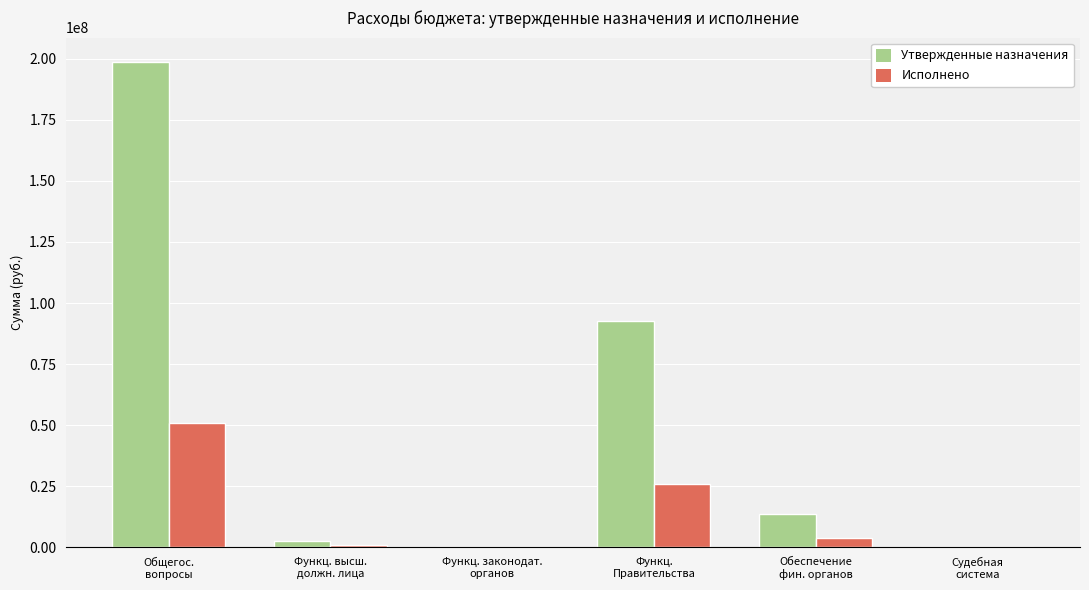

Which series has the largest total across all categories?

Утвержденные назначения